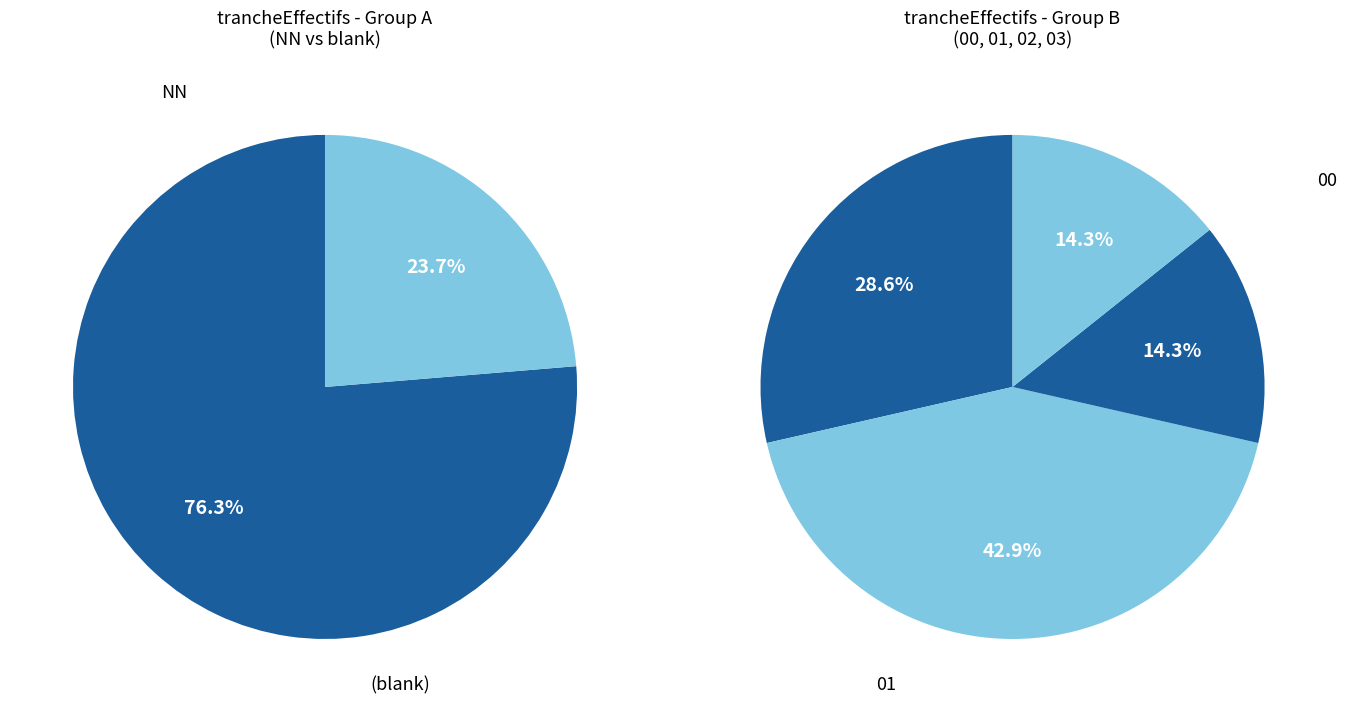

Count the number of slices in the pie.

6